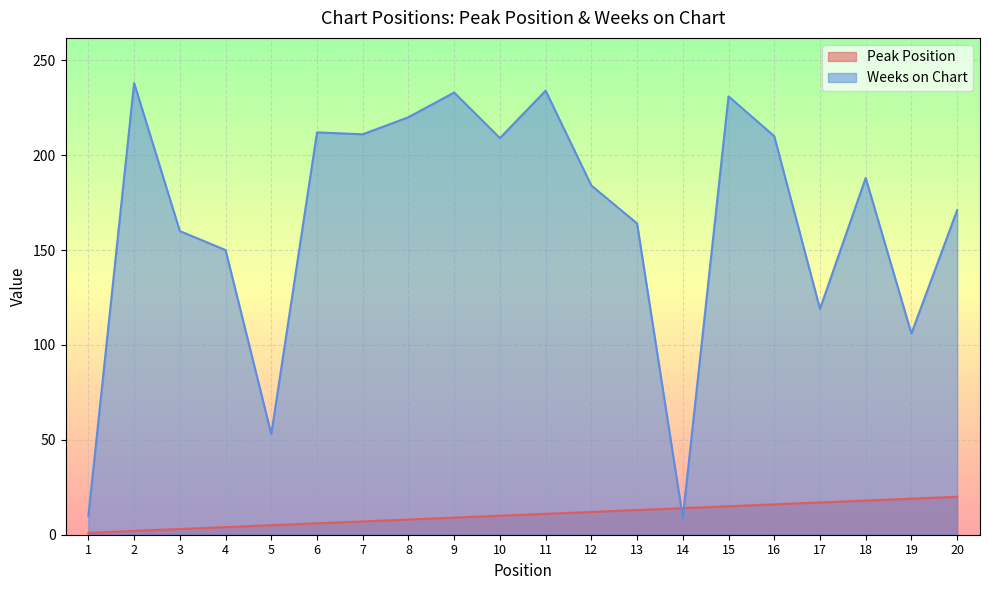

Reading left to right, what are all the values shown in this chart?

Peak Position: 1=1	2=2	3=3	4=4	5=5	6=6	7=7	8=8	9=9	10=10	11=11	12=12	13=13	14=14	15=15	16=16	17=17	18=18	19=19	20=20
Weeks on Chart: 1=10	2=238	3=160	4=150	5=53	6=212	7=211	8=220	9=233	10=209	11=234	12=184	13=164	14=9	15=231	16=210	17=119	18=188	19=106	20=171